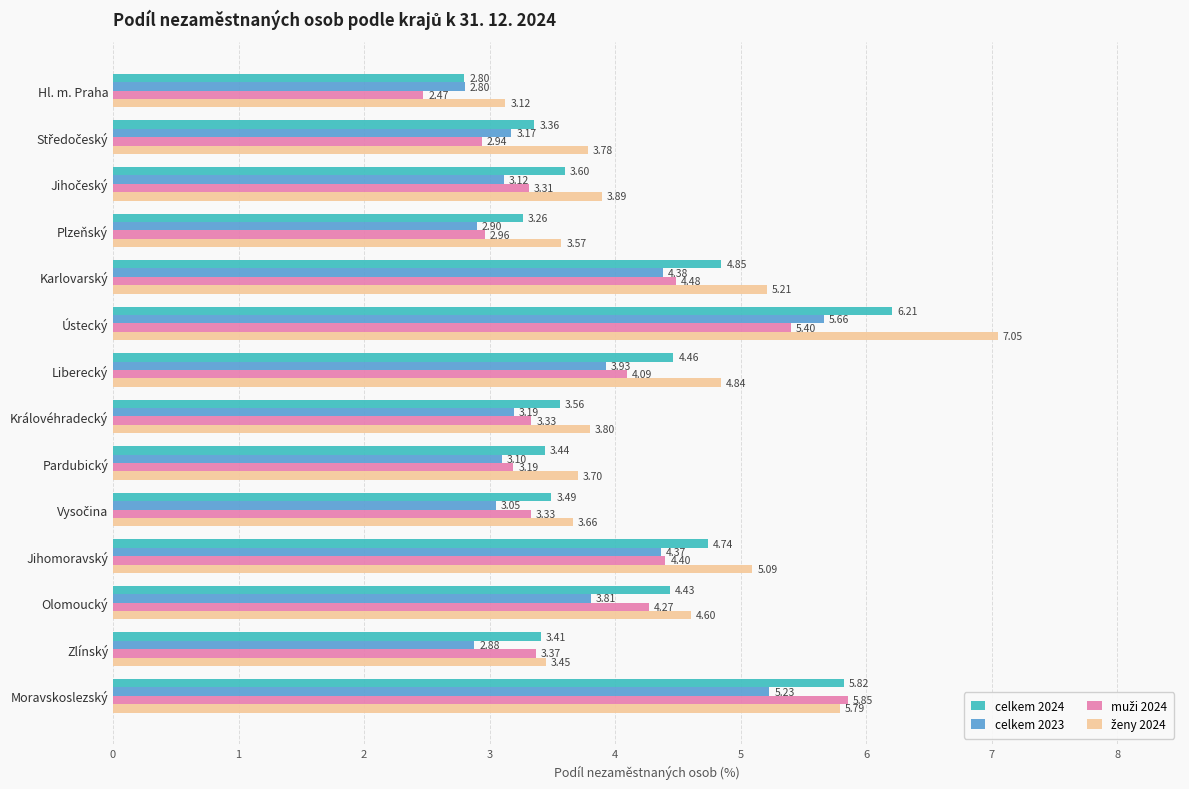

How many series are shown in this chart?

4